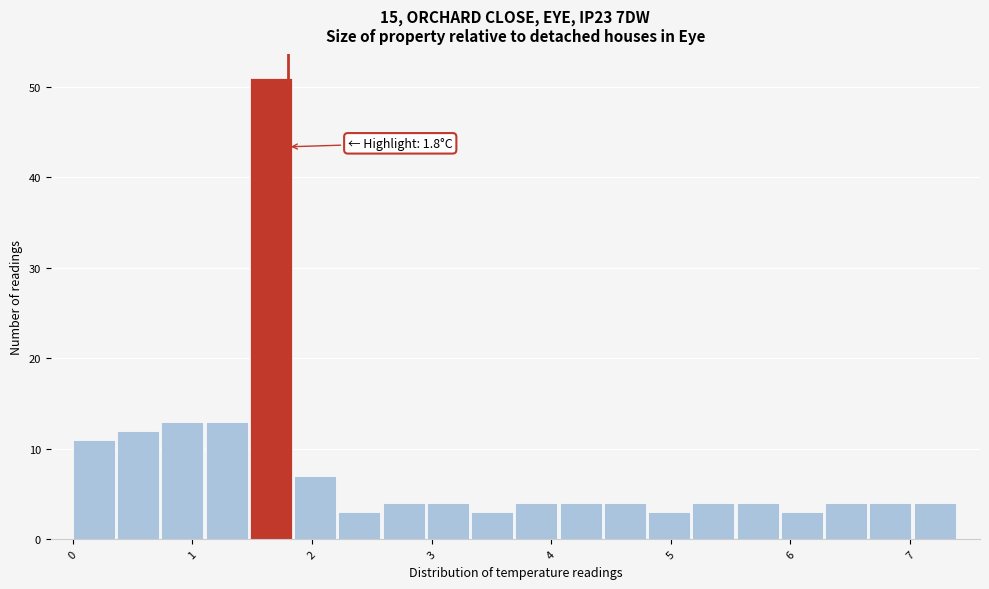

Around what value on the x-axis is the tallest bar? Give the approximate position of its centre, as read against the axis.

1.7